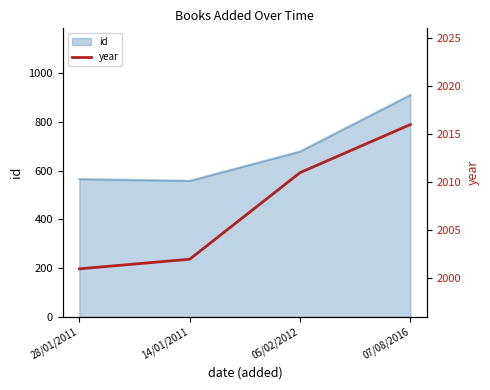

Is it true that the value at 07/08/2016 is 2016?

True